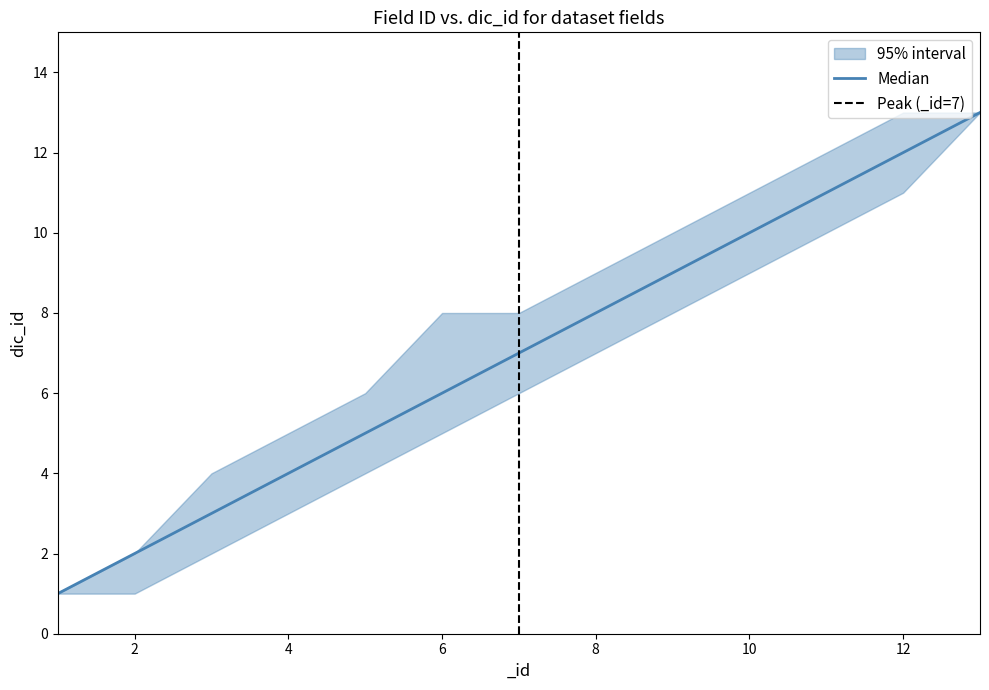

The value of Upper at 4 is 3. True or false?

False